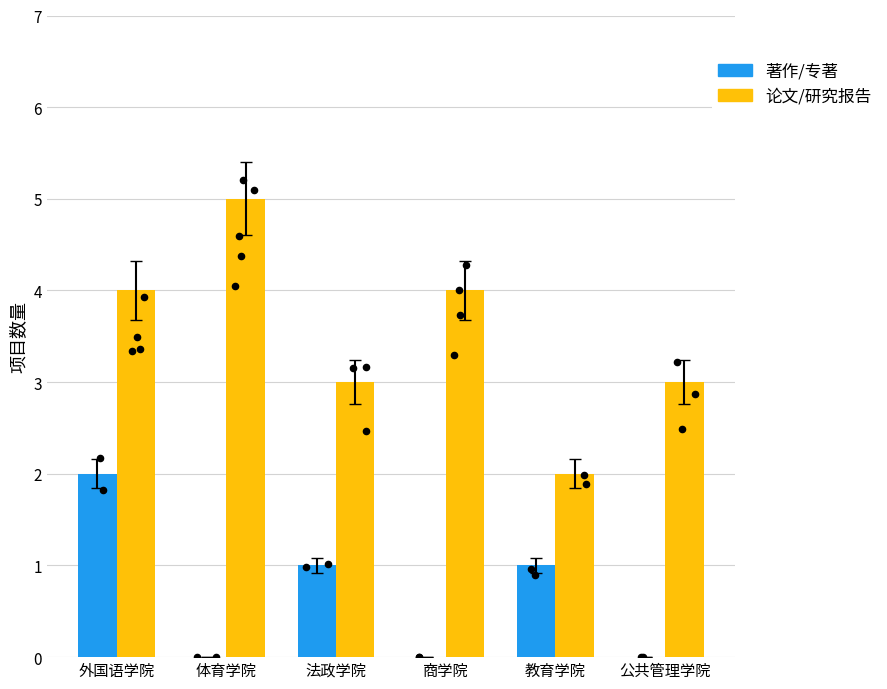

What is the total value across all series at 商学院?

4